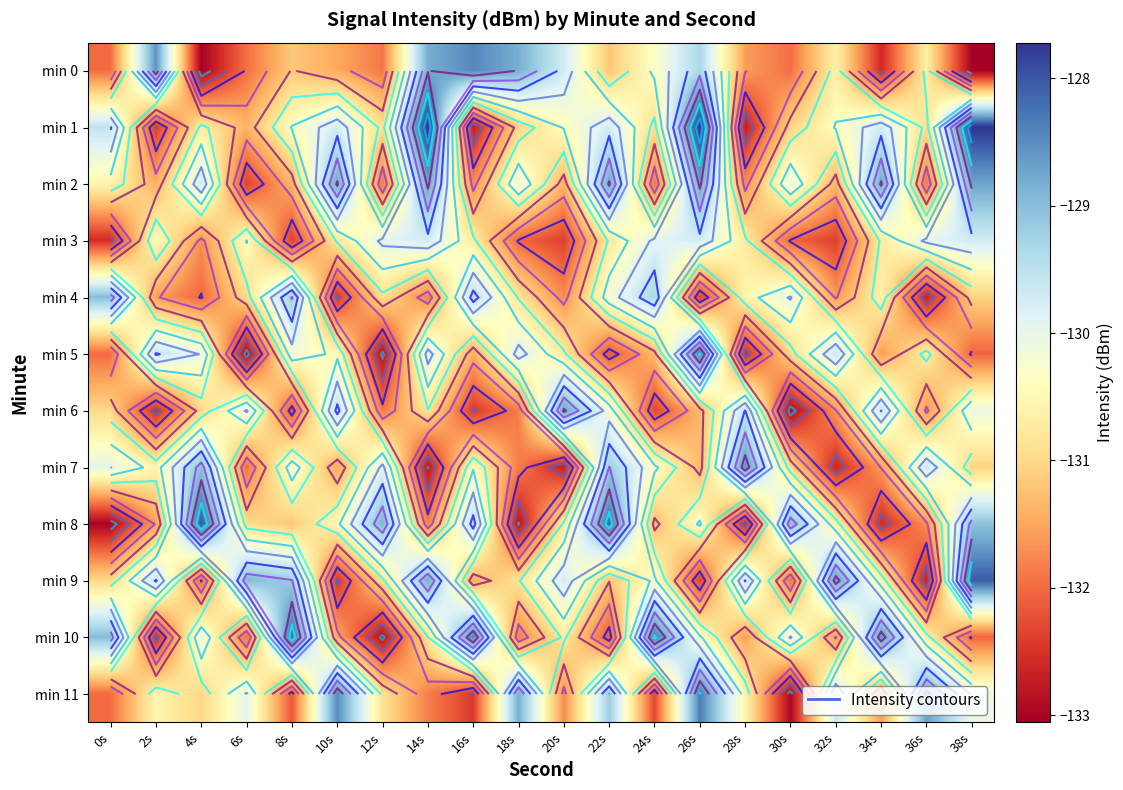

Which series has the largest total across all categories?

min 1